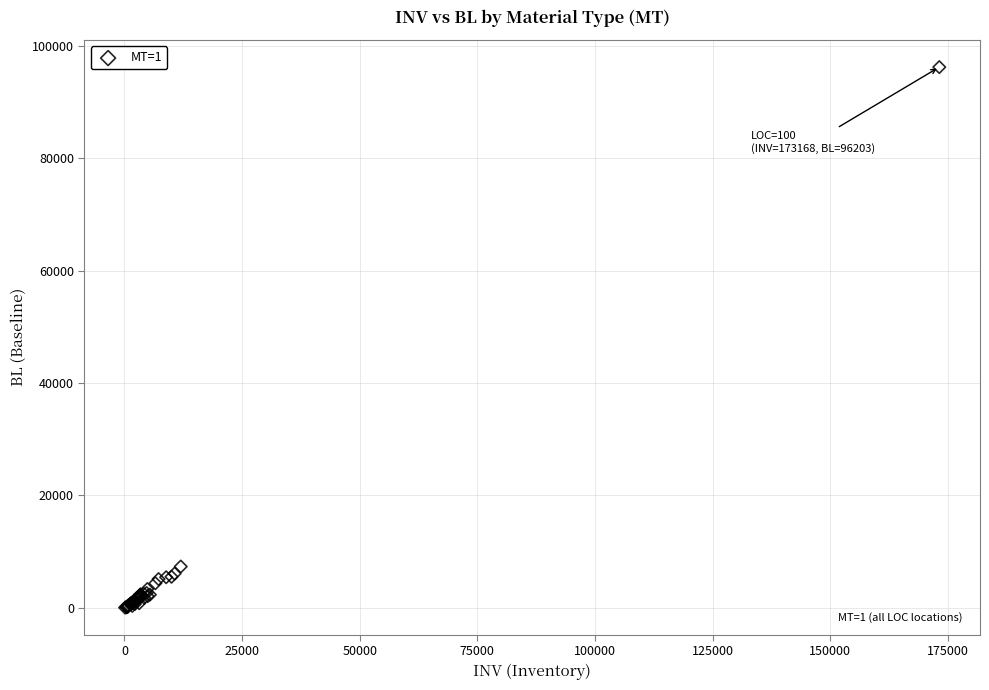

What Y value in the scatter plot is closest to 48129?

7360